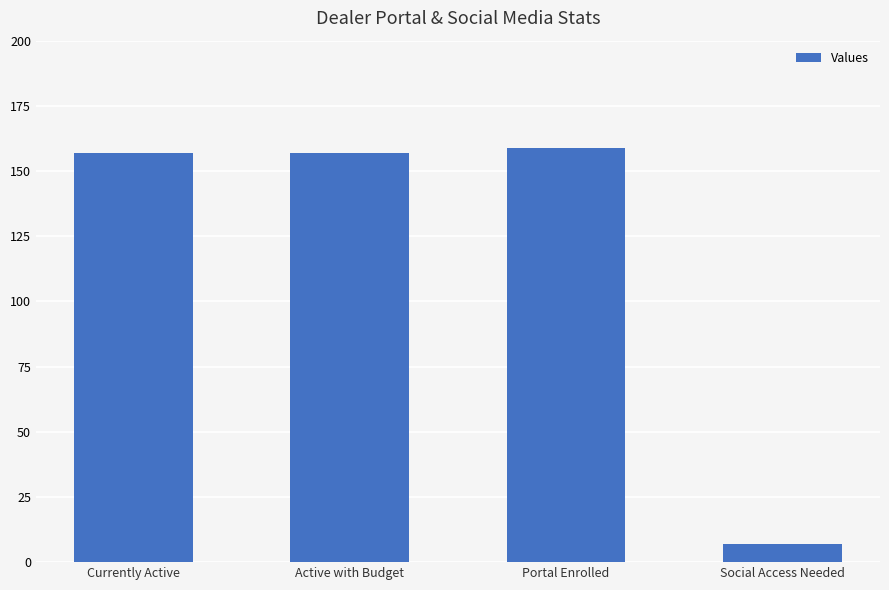

What is the difference between the values at Social Access Needed and Active with Budget?

150